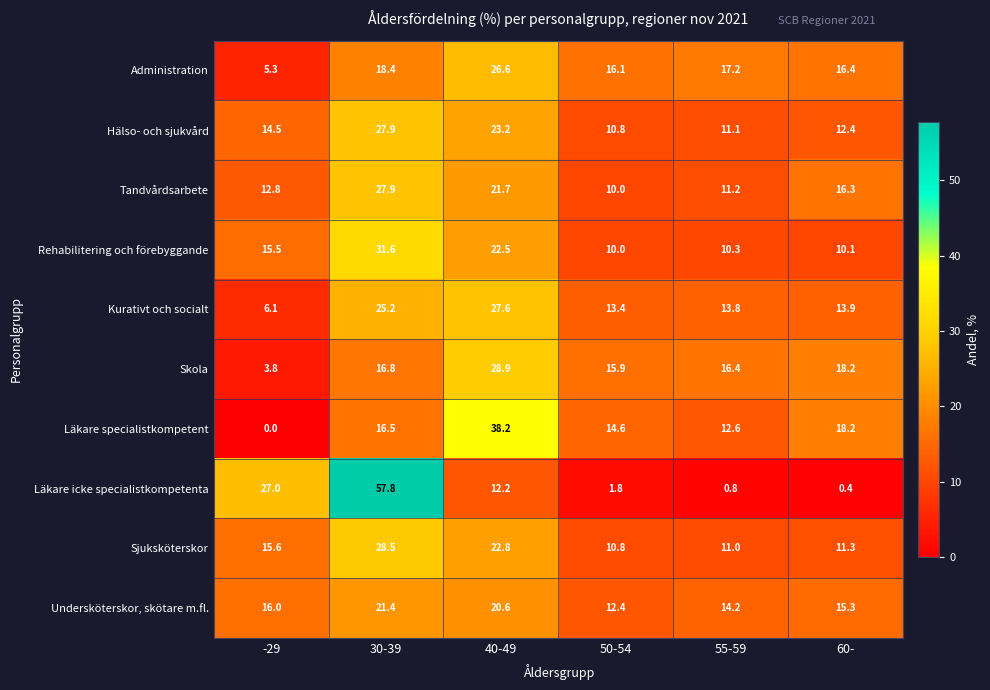

At which category does the chart reach its minimum across all series?

-29